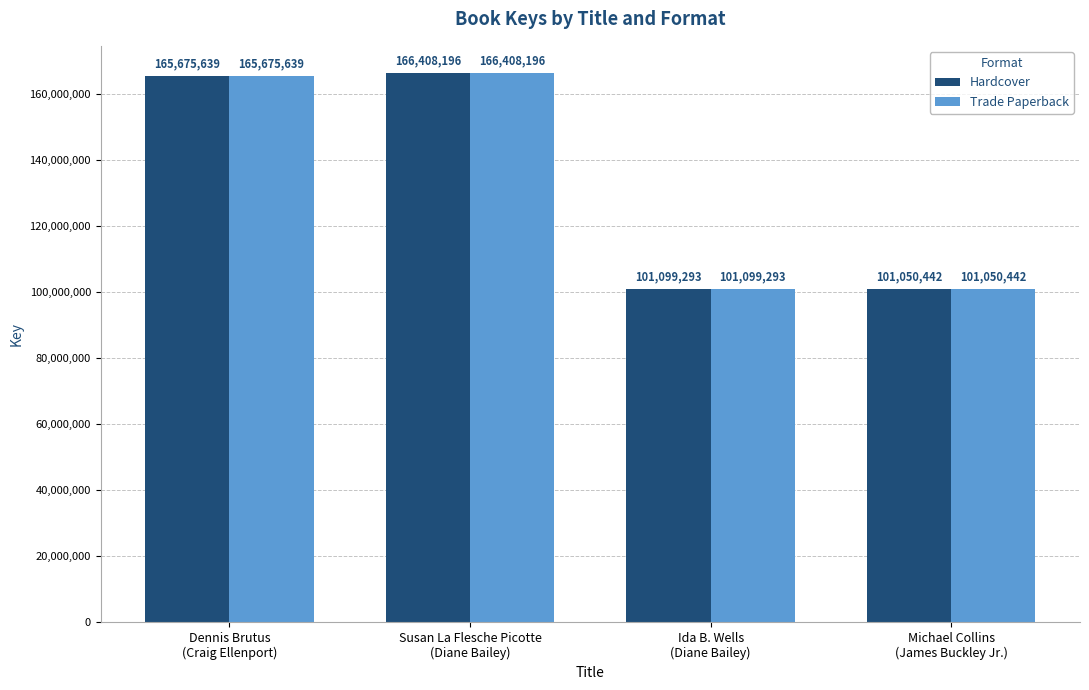

How many data points in Trade Paperback are less than 165675639?

2